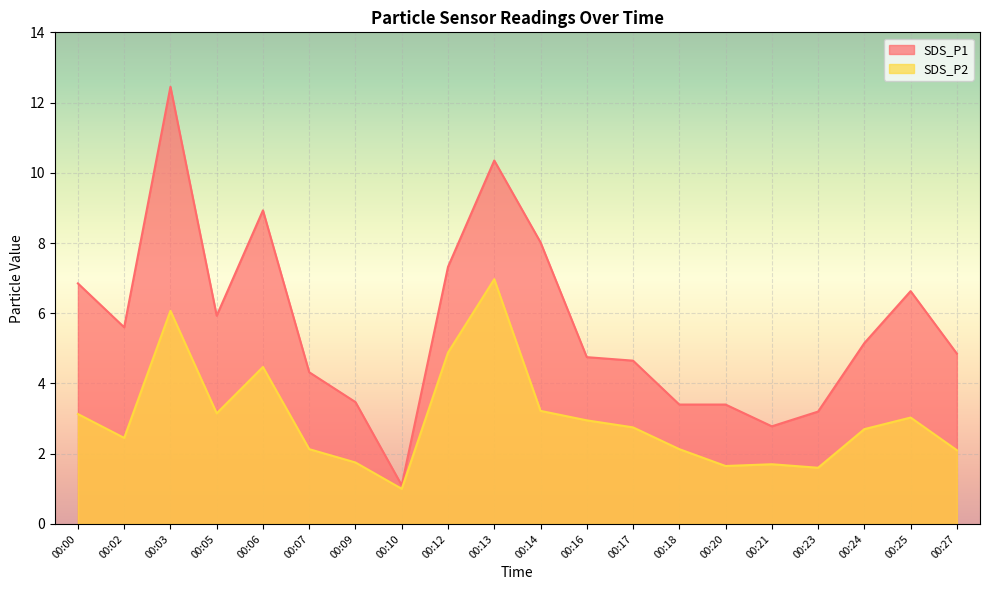

How many series are shown in this chart?

2